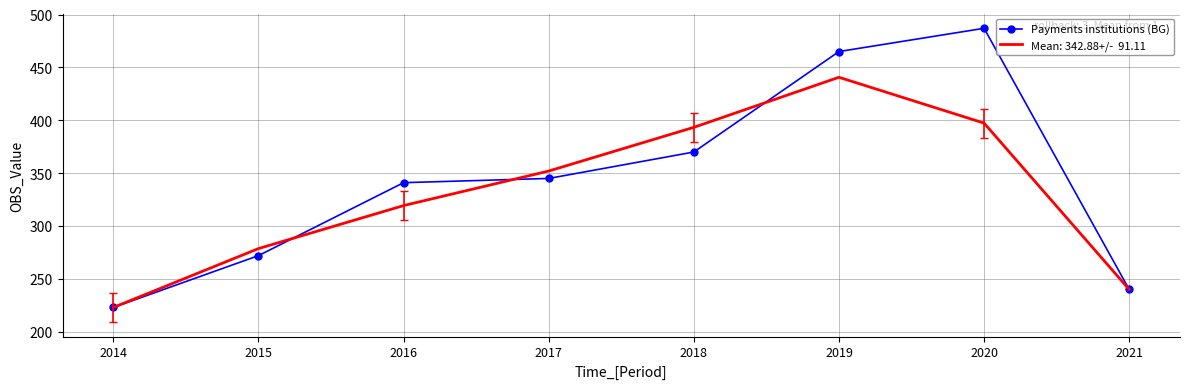

What is the spread (max minus min) of values at 2016?

21.7